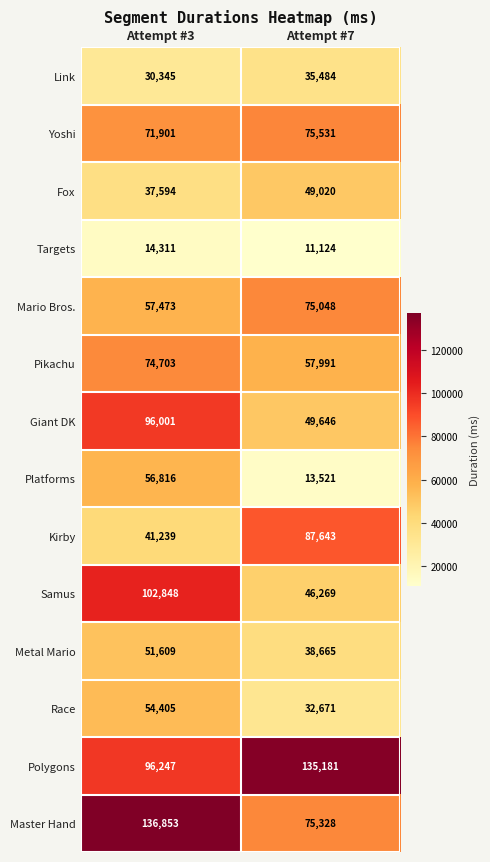

Which series has the widest spread of values?

Master Hand